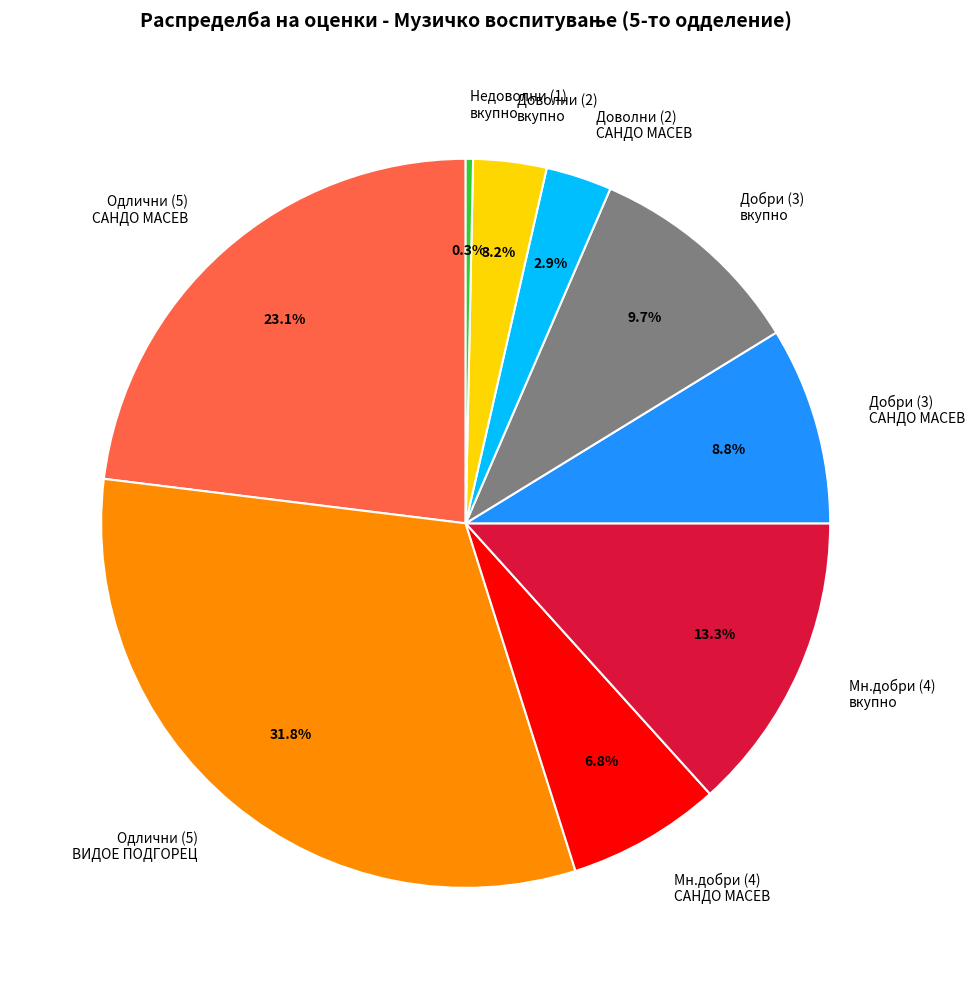

How many slices are in this pie chart?

9